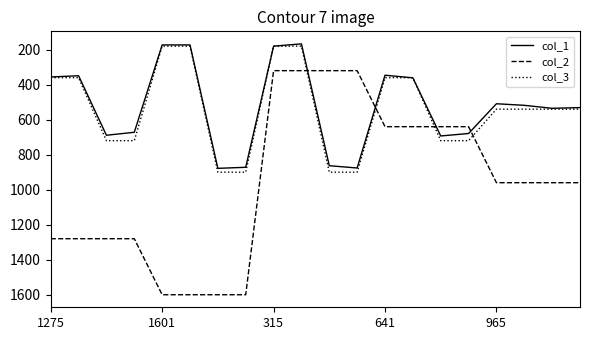

Which series has the widest spread of values?

col_2